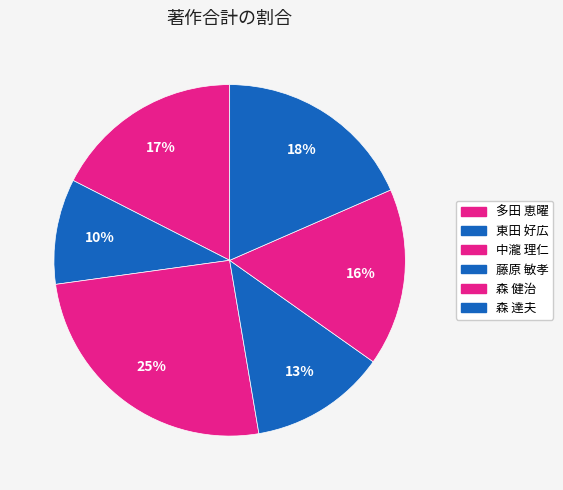

To the nearest percent, what is the combined percentage of 多田 恵曜 and 森 達夫?

36%